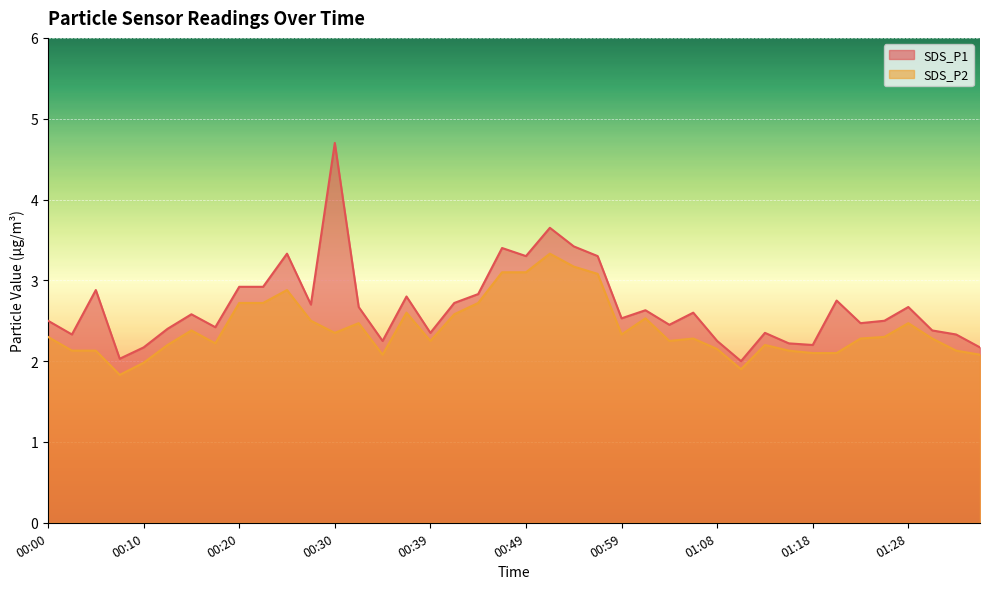

The SDS_P1 series shows 2.7 at 00:27. True or false?

True